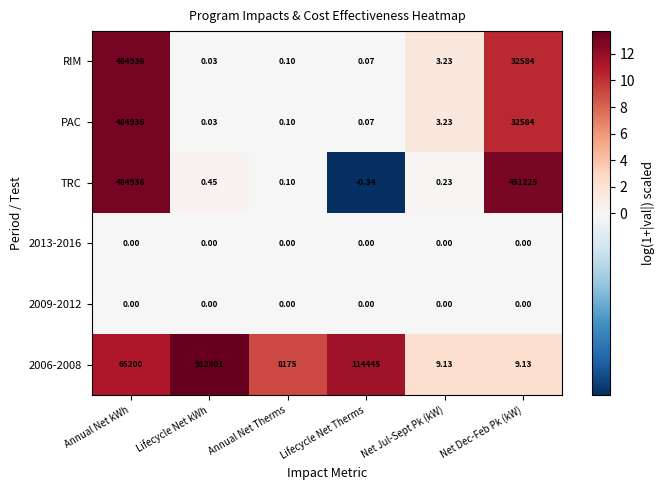

What is the total value across all series at Lifecycle Net Therms?

114444.8